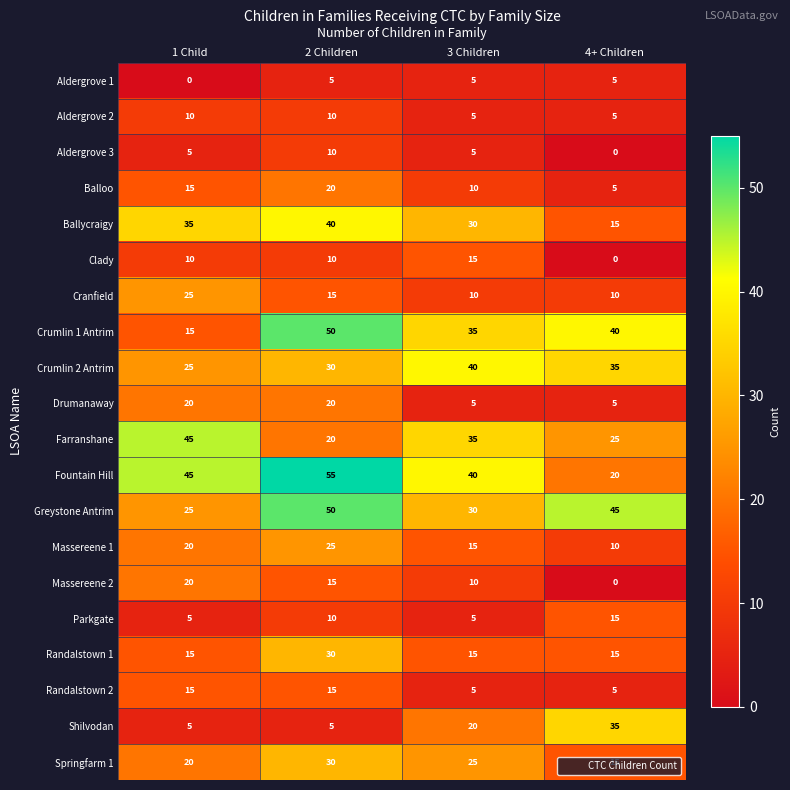

Where is Crumlin 2 Antrim nearest to the value 32?

2 Children